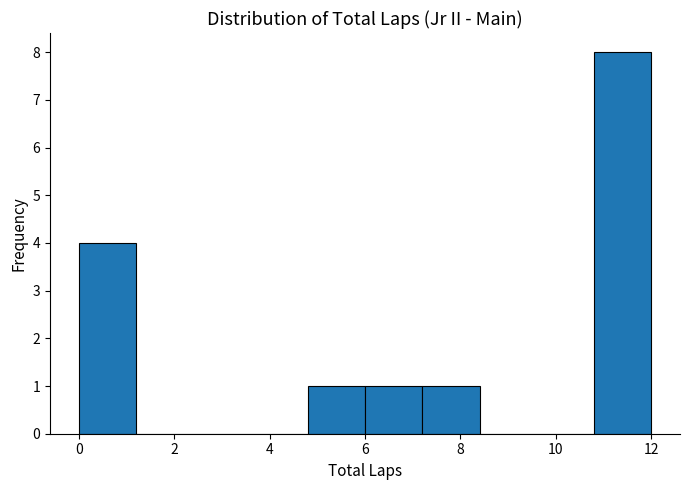

Over which range of the x-axis is the bar tallest?

10.8 to 12.0